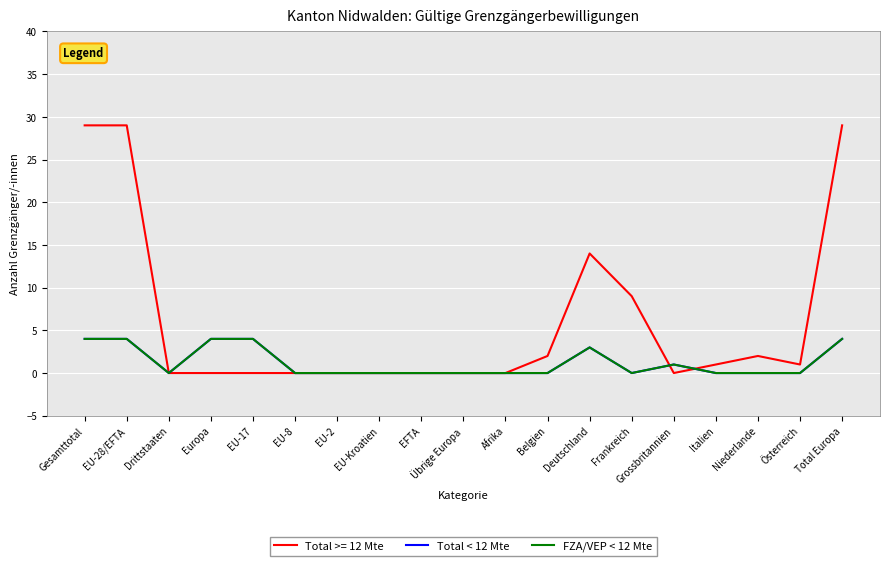

Count the Total < 12 Mte values in the range 0 to 4.

19